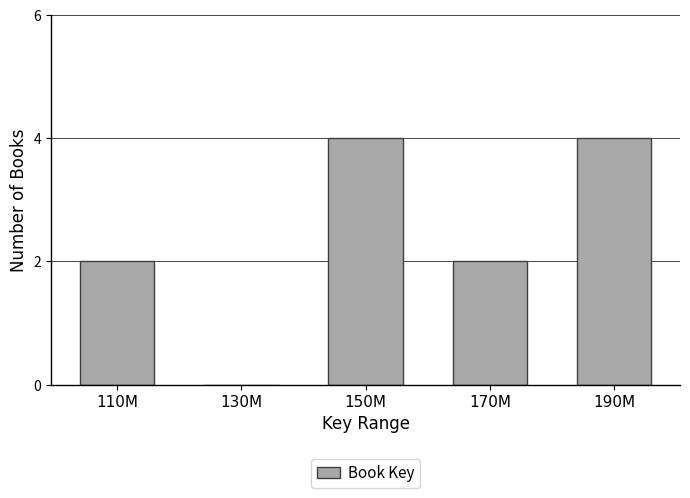

Reading left to right, list all the values displayed in this chart.

110M=2	130M=0	150M=4	170M=2	190M=4